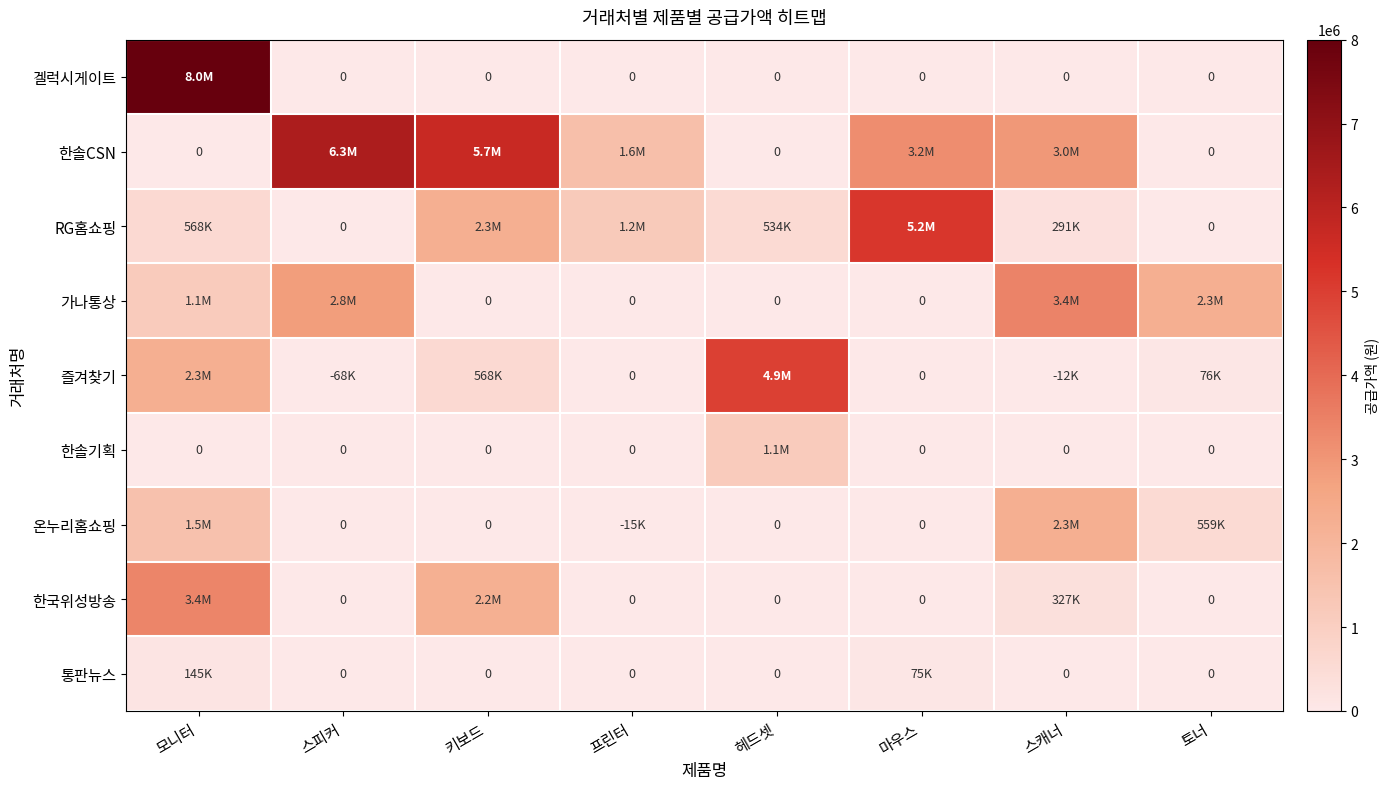

At which category is the sum across all series the highest?

모니터